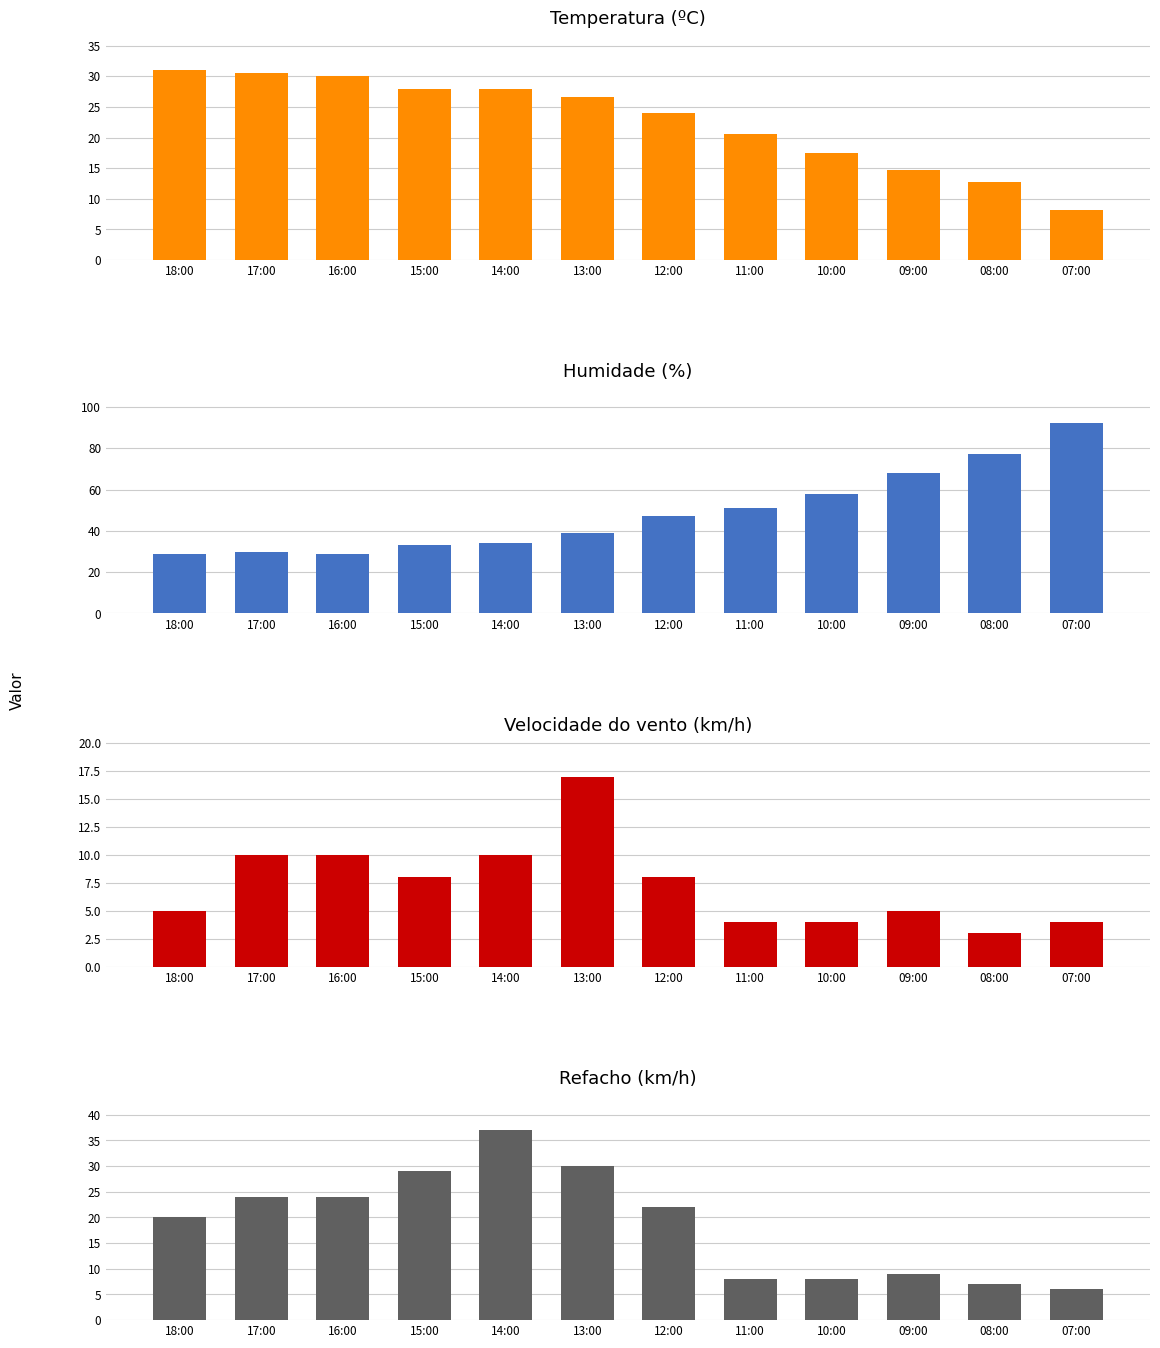

At how many categories does at least one series exceed 63?

3